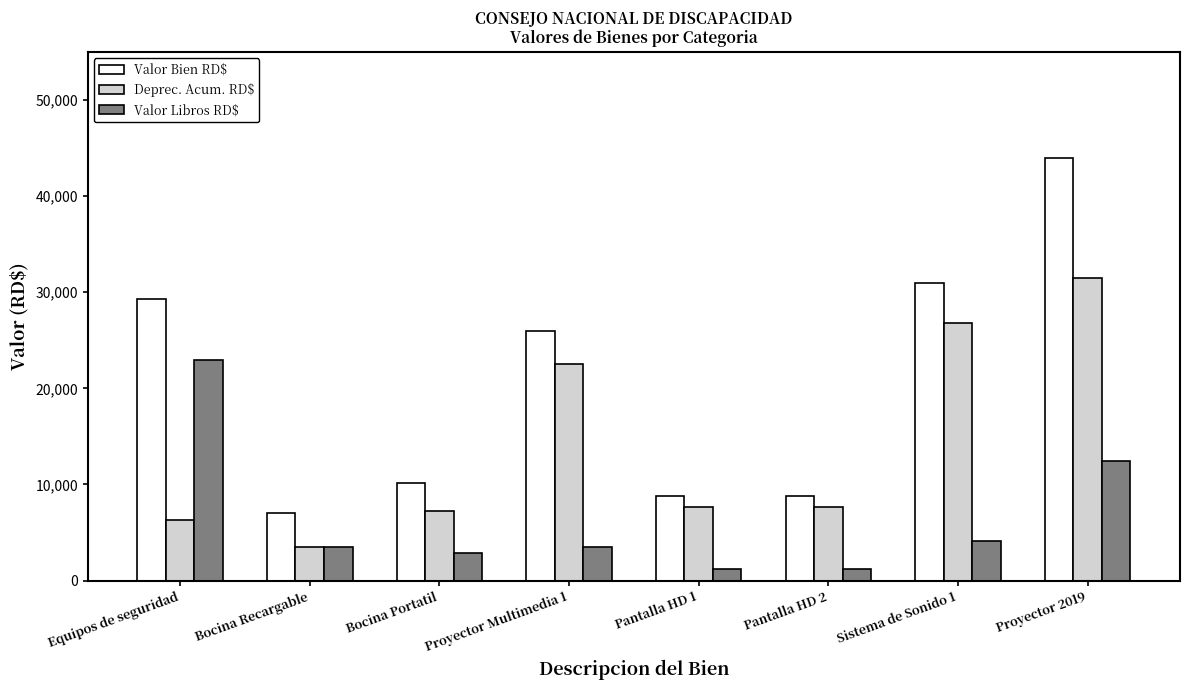

Count the number of data series in this chart.

3